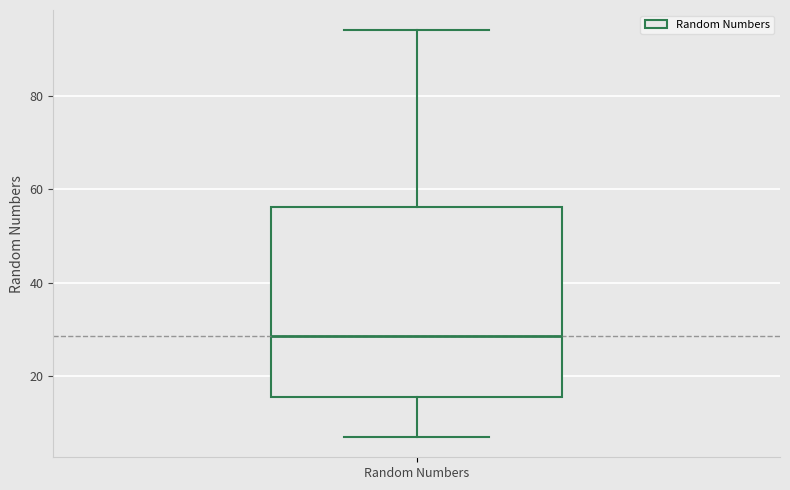

Transcribe this box plot: give where the median line is, the range the box spans, and where the two whiskers end, as read against the y-axis. The values are not printed on the chart, so give them approximately, as read against the axis.

median 28, box 16 to 56, whiskers 8 to 94